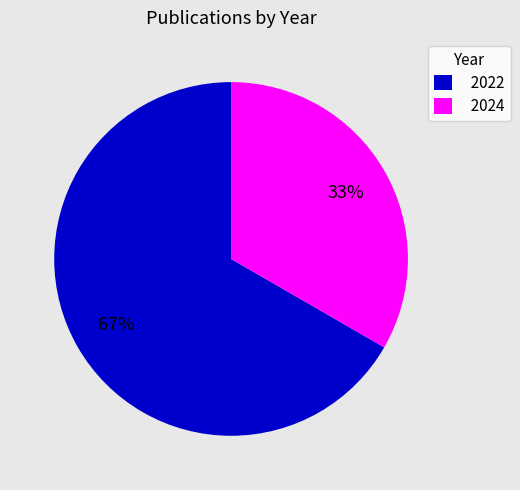

Which slice is the smallest?

2024